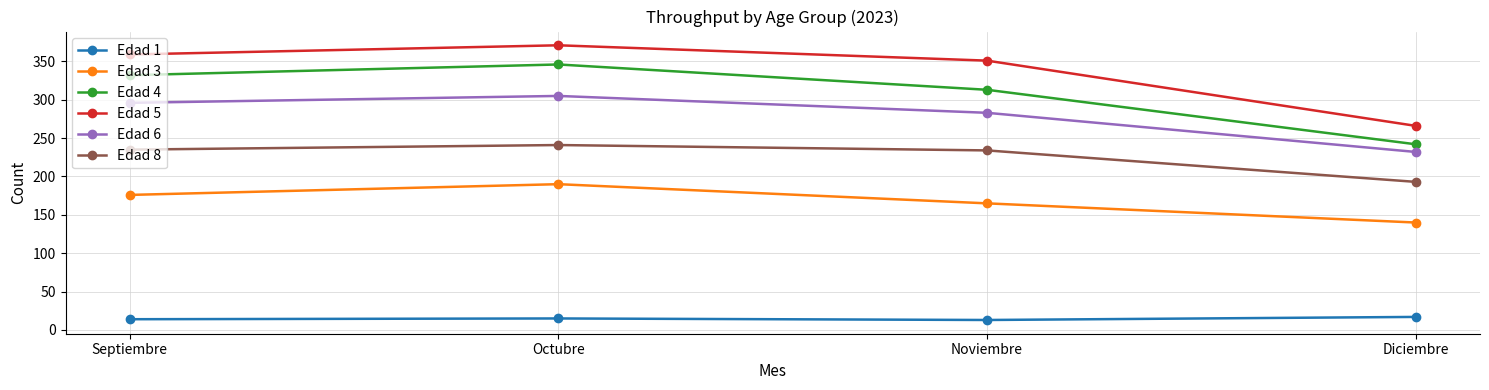

How many series are shown in this chart?

6